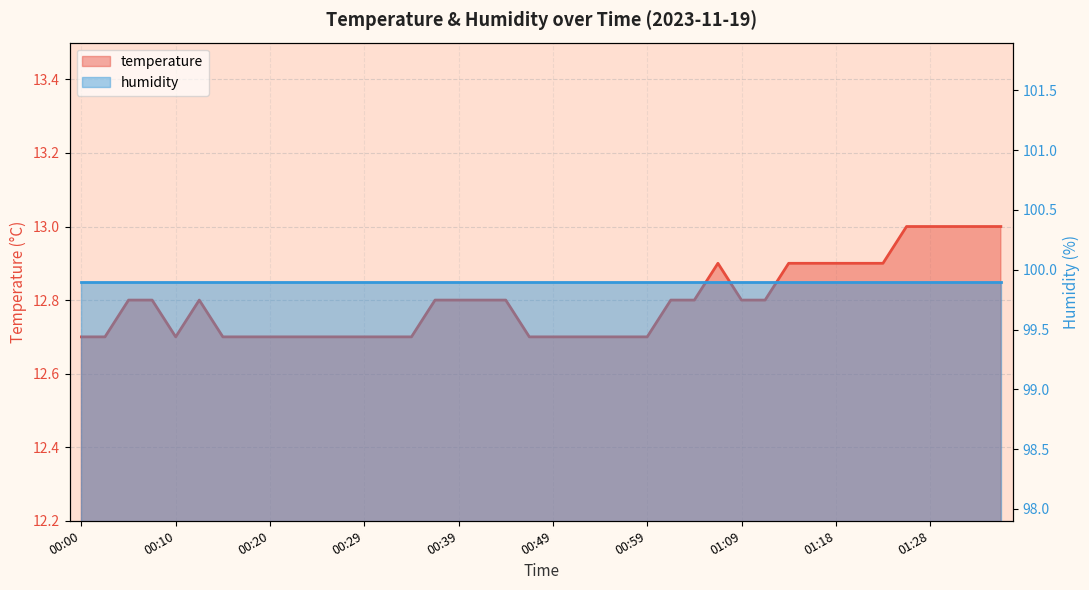

What is the difference between the values at 00:47 and 01:06?

0.2